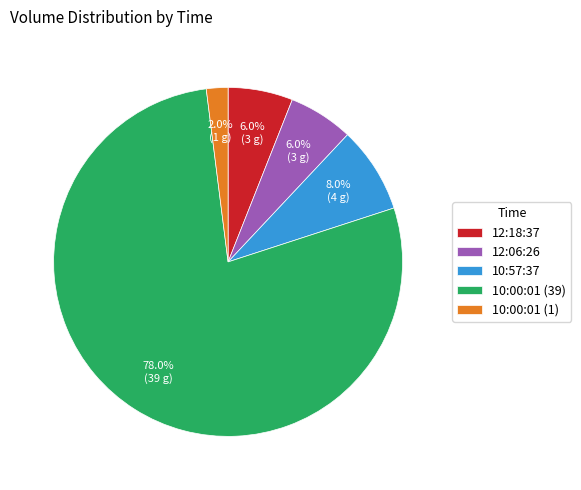

The 12:18:37 slice represents 6% of the pie. True or false?

True